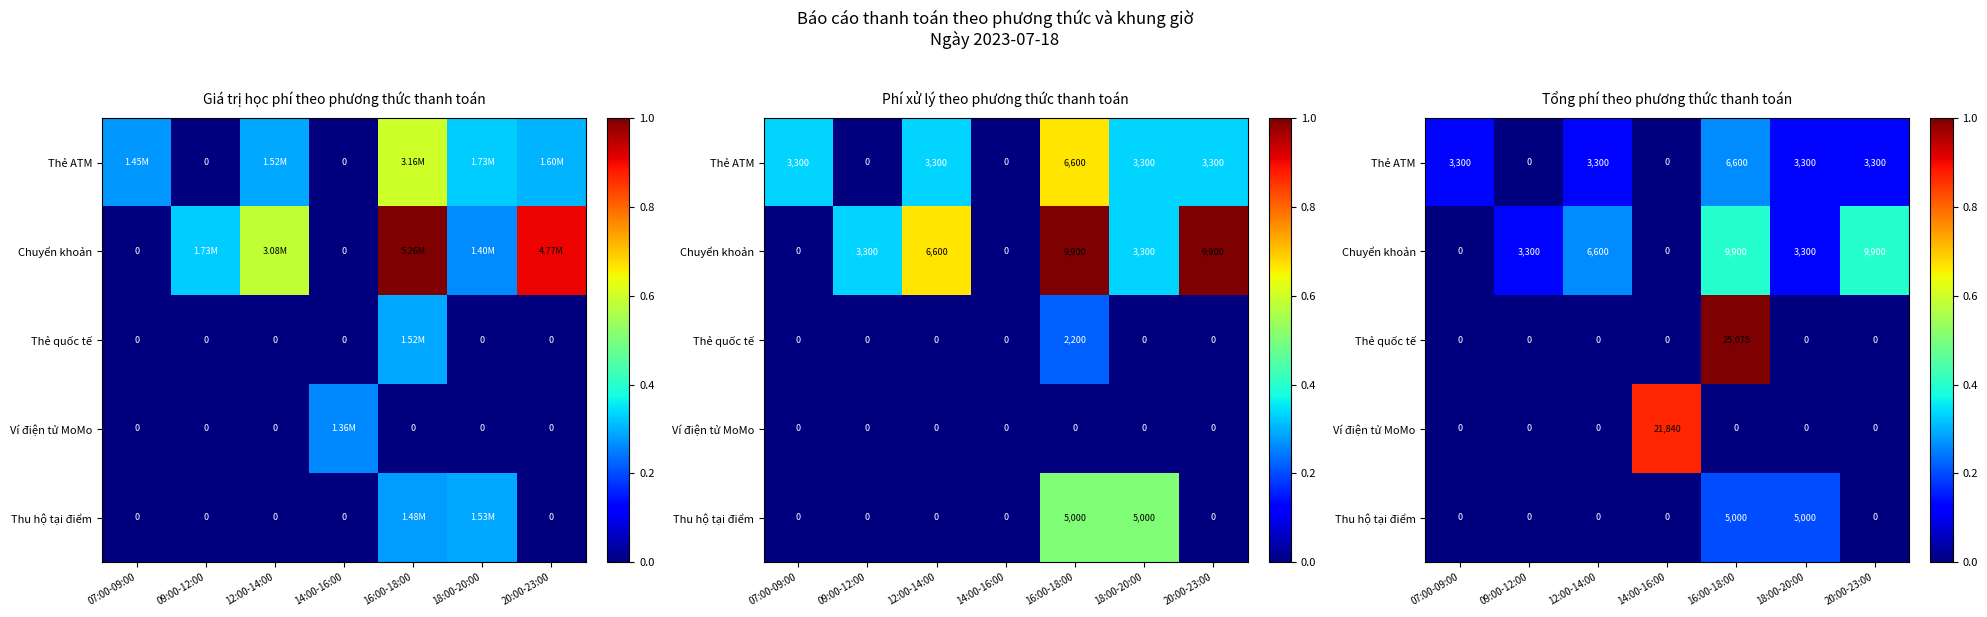

Is it true that Chuyển khoản equals 0.2 at 16:00-18:00?

False